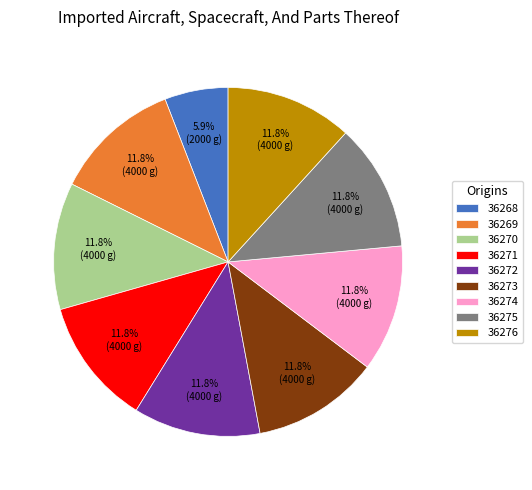

How many segments does this pie chart have?

9